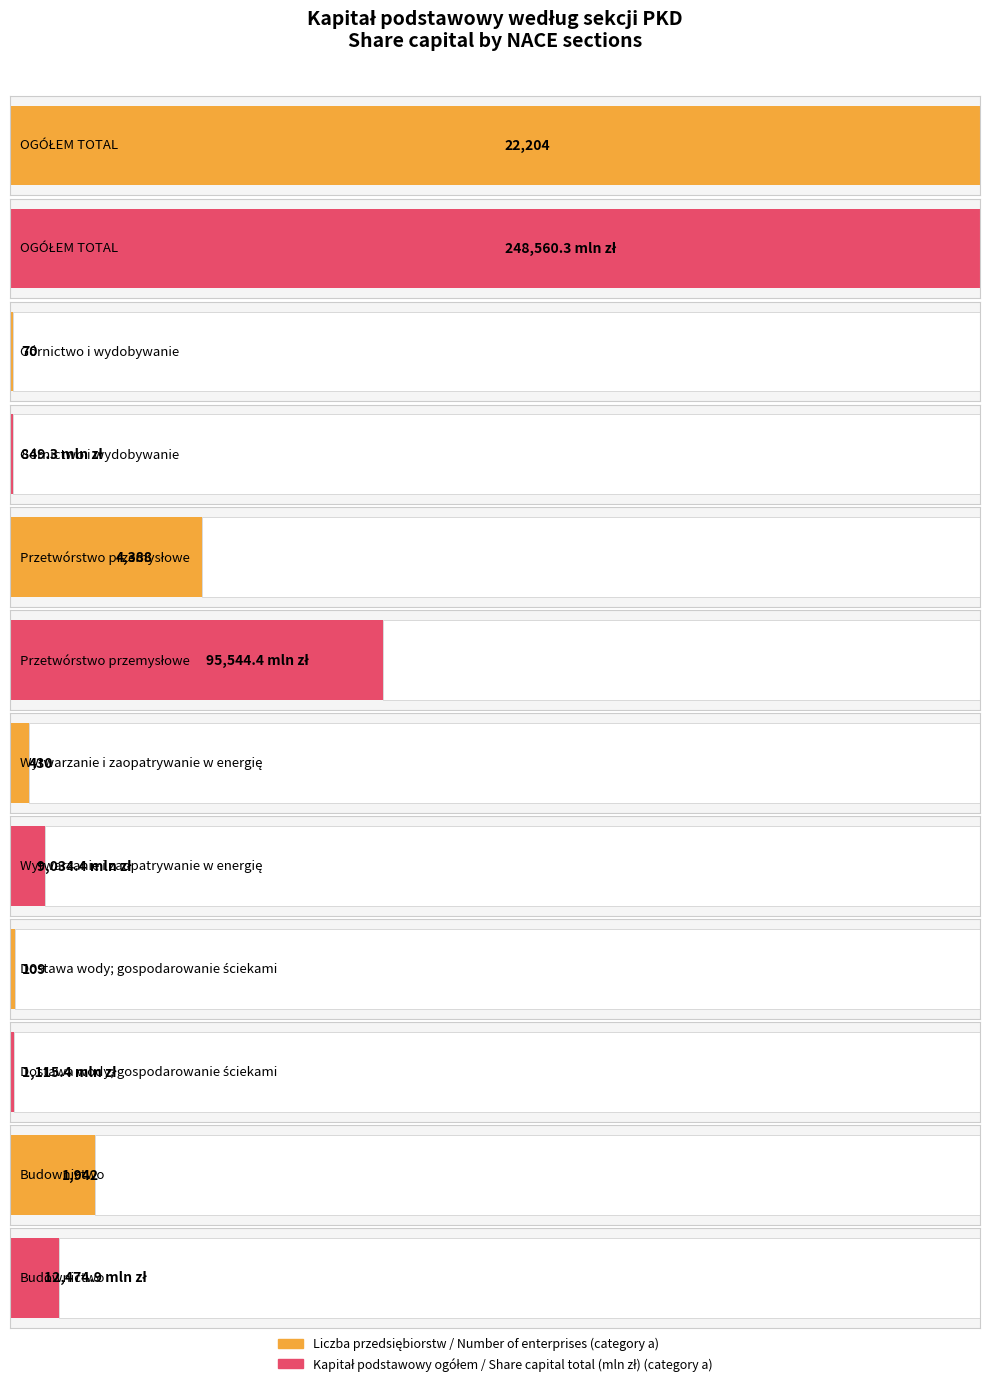

How many distinct data groups are displayed?

2